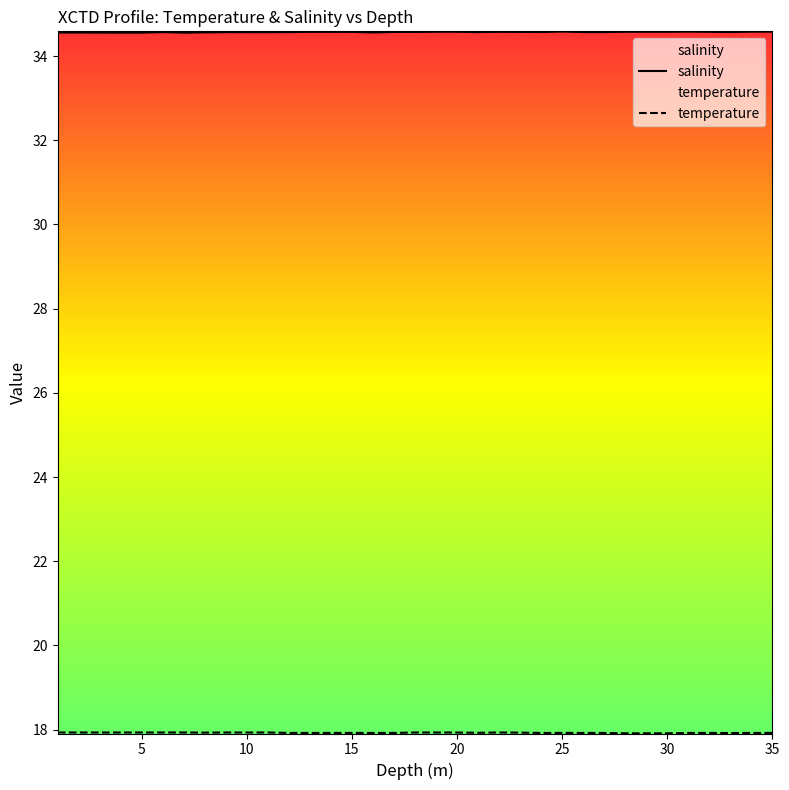

What is the value of the temperature point at the 32nd from the left?

17.9